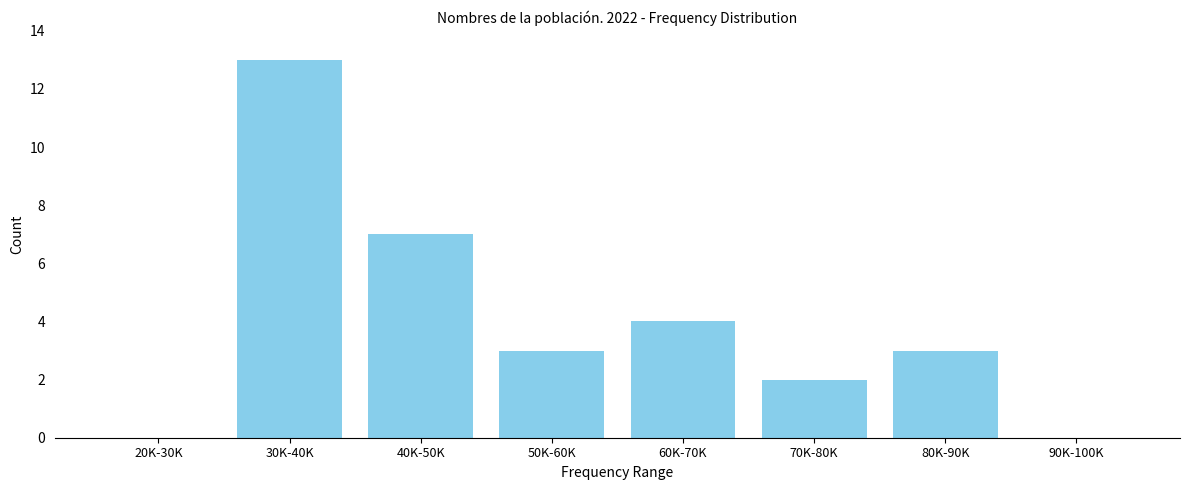

Reading right to left, extract all data points from this chart.

90K-100K=0	80K-90K=3	70K-80K=2	60K-70K=4	50K-60K=3	40K-50K=7	30K-40K=13	20K-30K=0